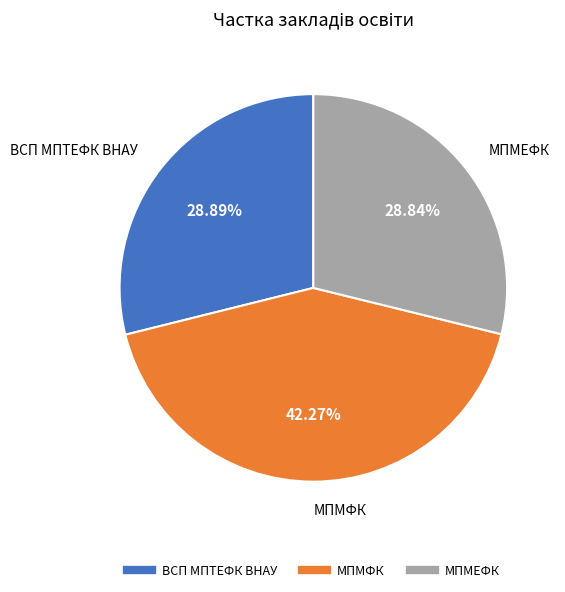

Is there any slice that represents more than half of the pie?

No